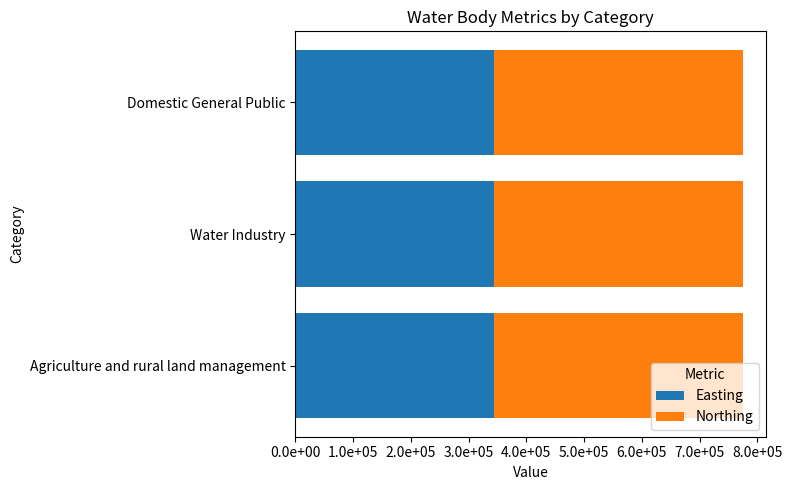

Rank the series by their average value, from highest to lowest.

Northing, Easting